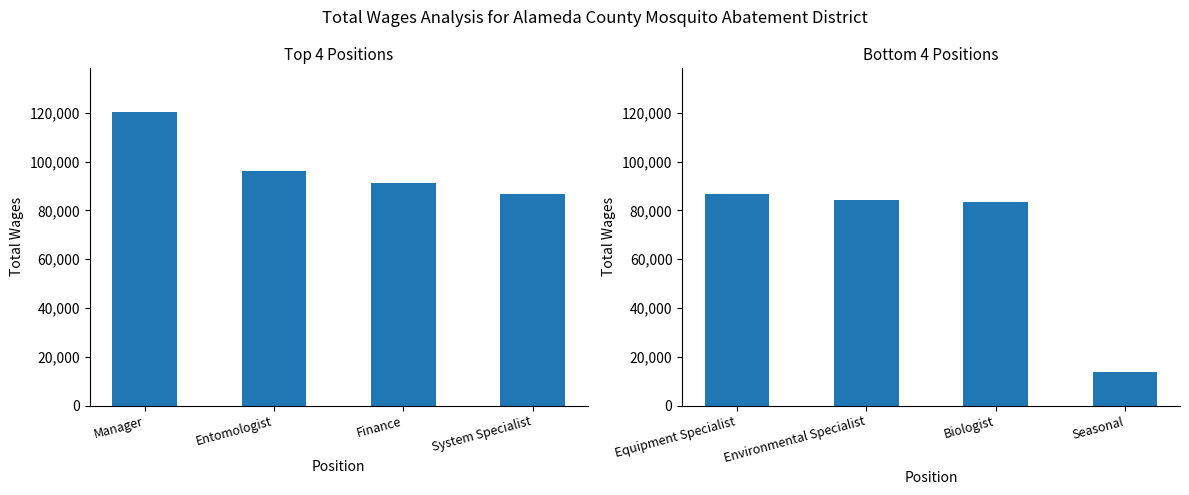

Between Manager and Finance, which series saw the biggest shift?

Total Wages (Top 4)